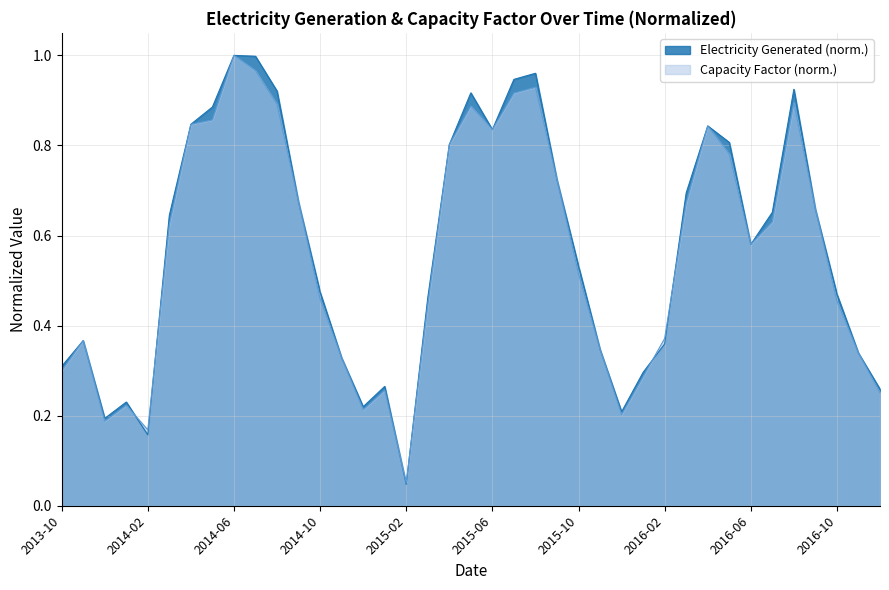

How many times do Capacity Factor and Electricity Generated cross each other?

20